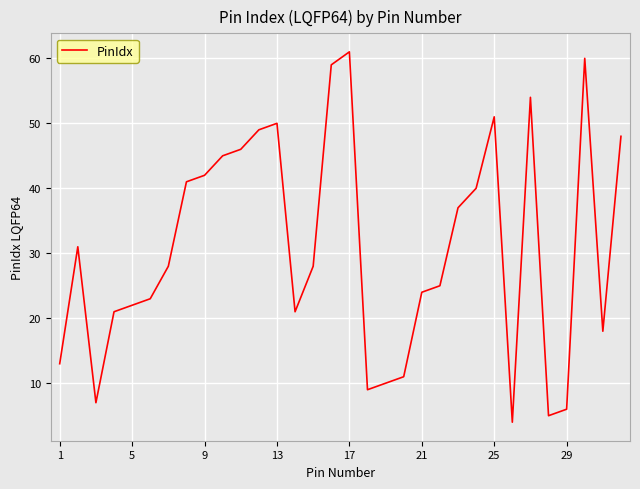

What is the difference between the maximum and minimum values?

57